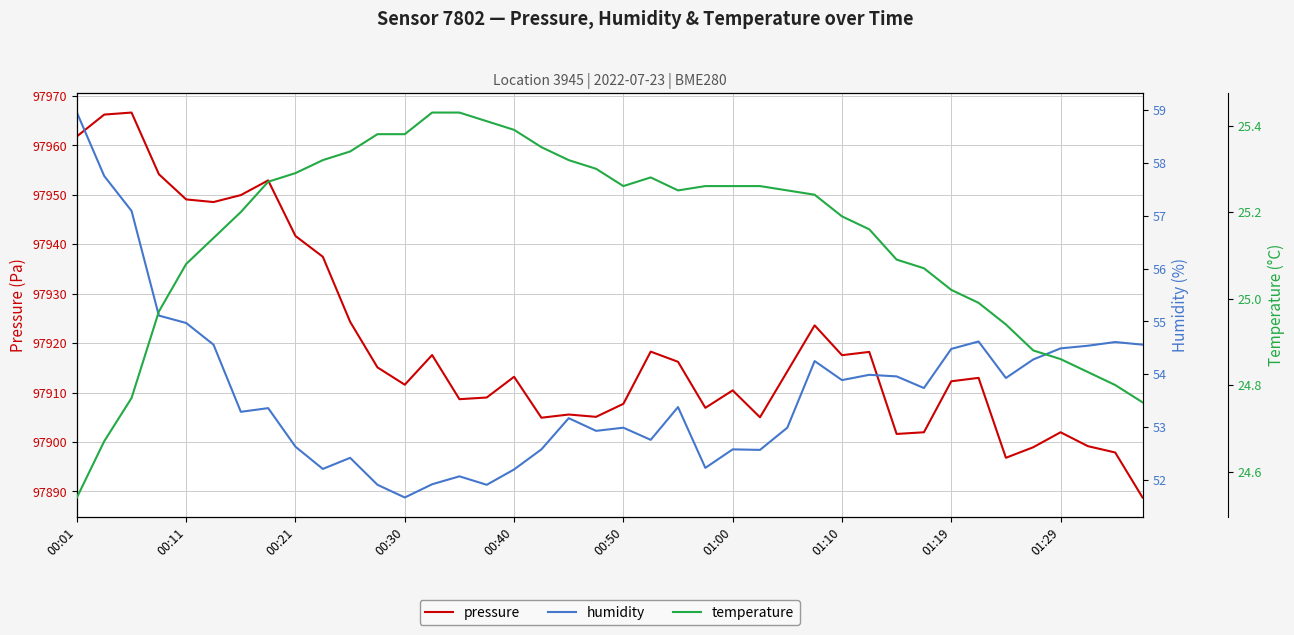

How many series are shown in this chart?

3